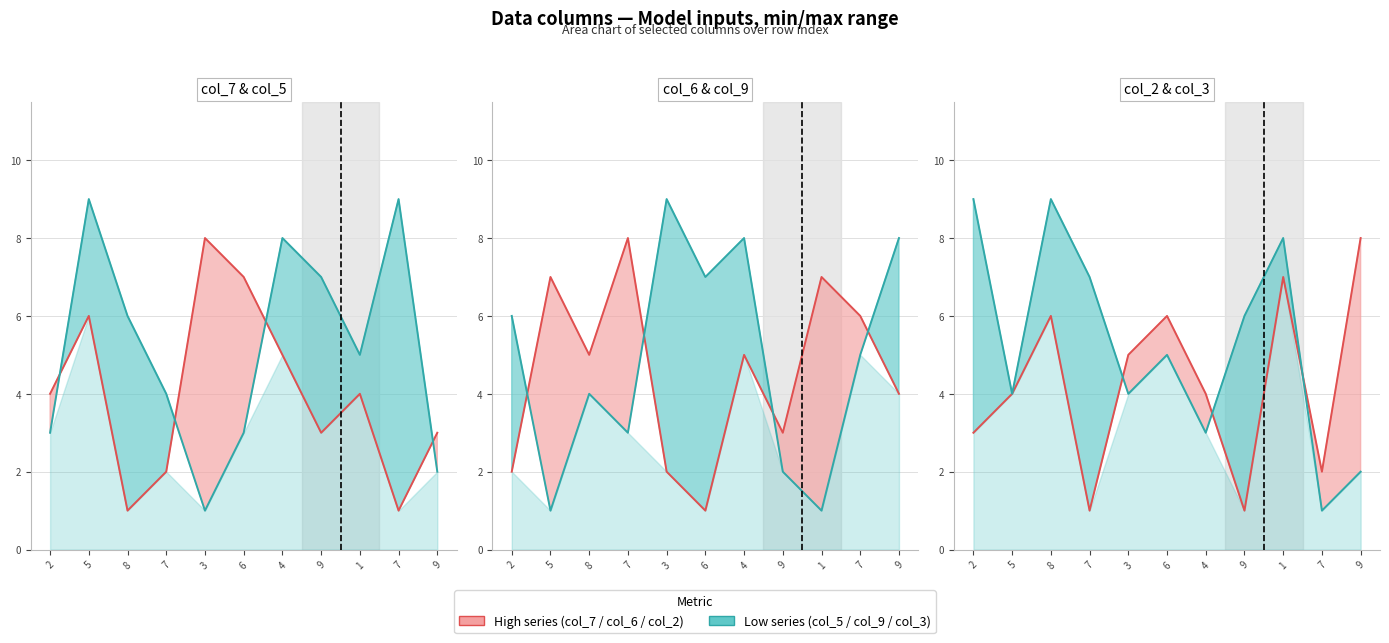

Reading right to left, extract all data points from this chart.

col_7 line: 3	1	4	3	5	7	8	2	1	6	4
col_5 line: 2	9	5	7	8	3	1	4	6	9	3
col_6 line: 4	6	7	3	5	1	2	8	5	7	2
col_9 line: 8	5	1	2	8	7	9	3	4	1	6
col_2 line: 8	2	7	1	4	6	5	1	6	4	3
col_3 line: 2	1	8	6	3	5	4	7	9	4	9